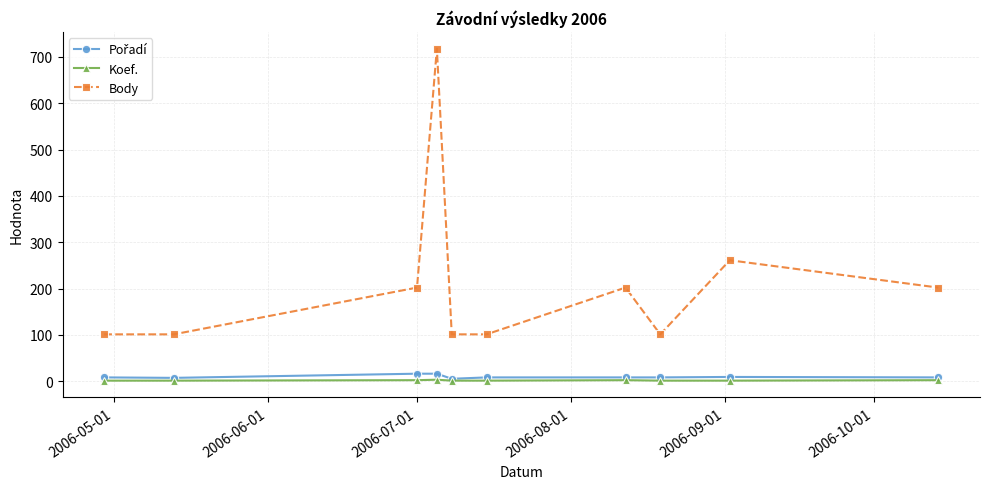

True or false: Koef. and Body cross at least once.

False